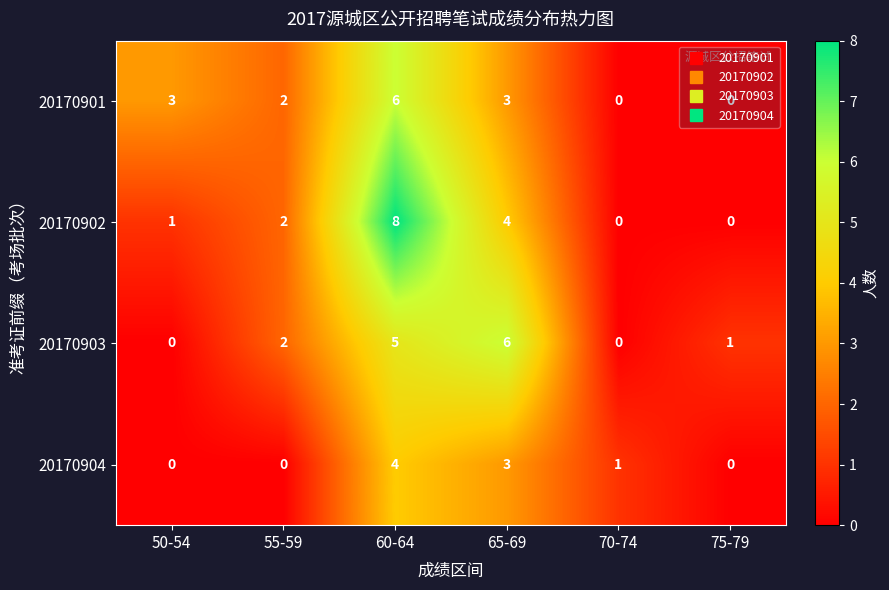

Which series has the largest total across all categories?

20170902